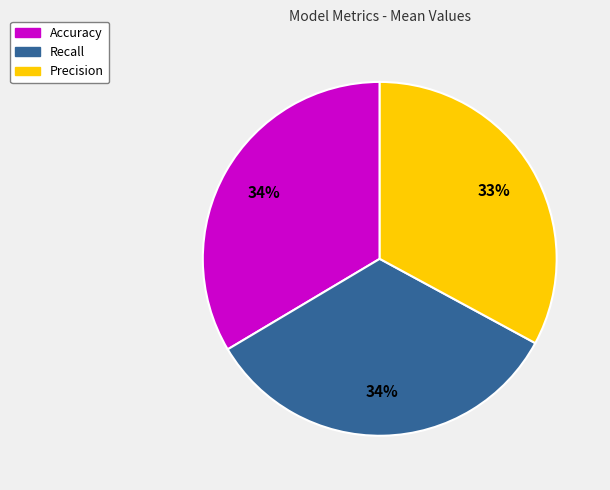

How many segments does this pie chart have?

3